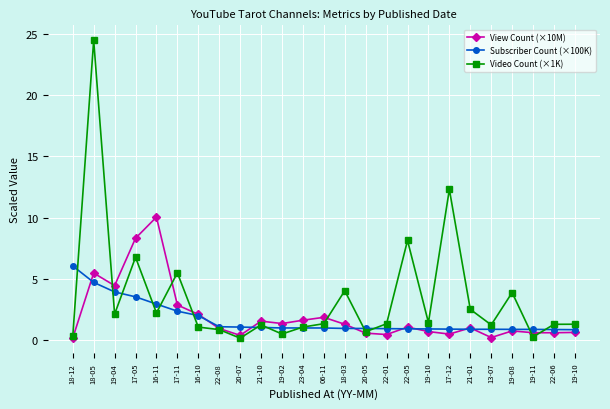

What are all the series names shown in the legend?

View Count (×10M), Subscriber Count (×100K), Video Count (×1K)